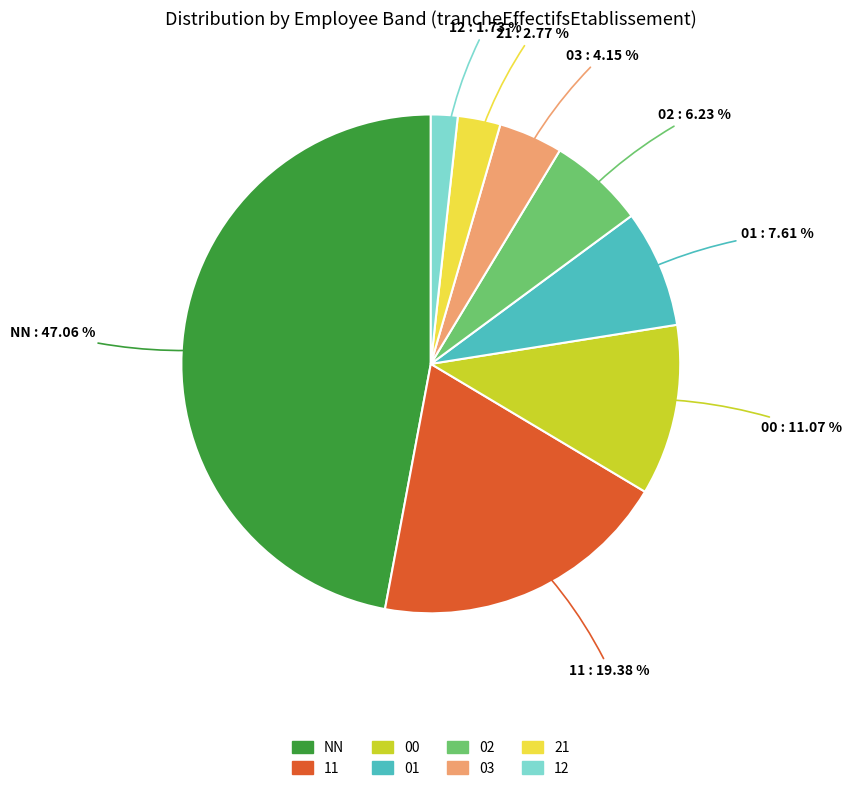

The 21 slice represents 3% of the pie. True or false?

True